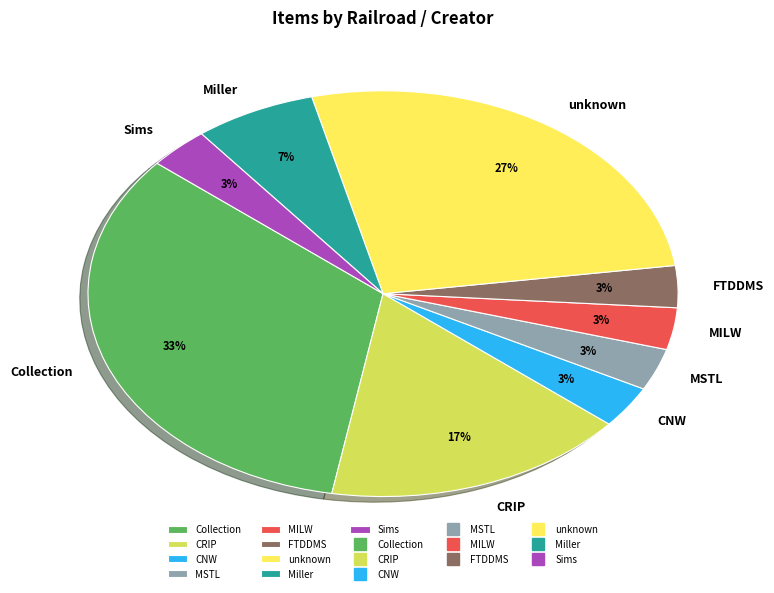

Which has a higher value, CRIP or FTDDMS?

CRIP